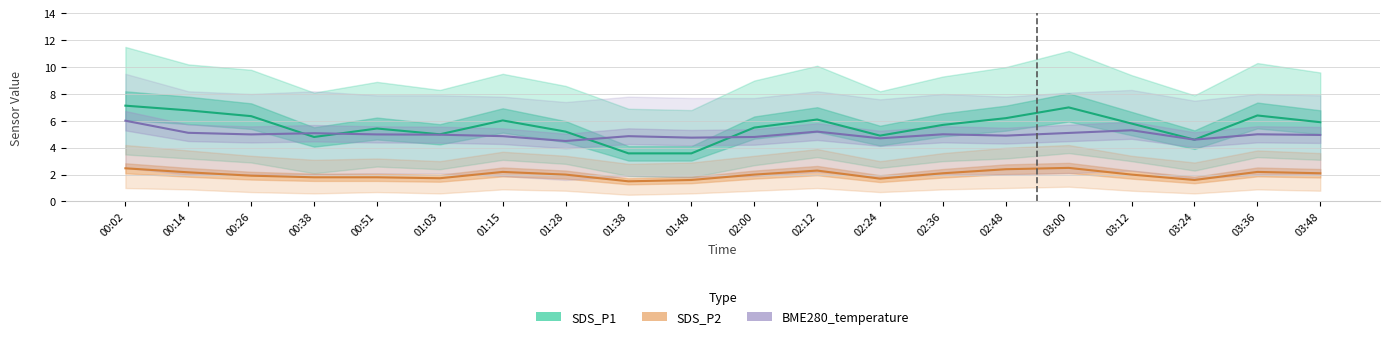

What are all the series names shown in the legend?

SDS_P1, SDS_P2, BME280_temperature